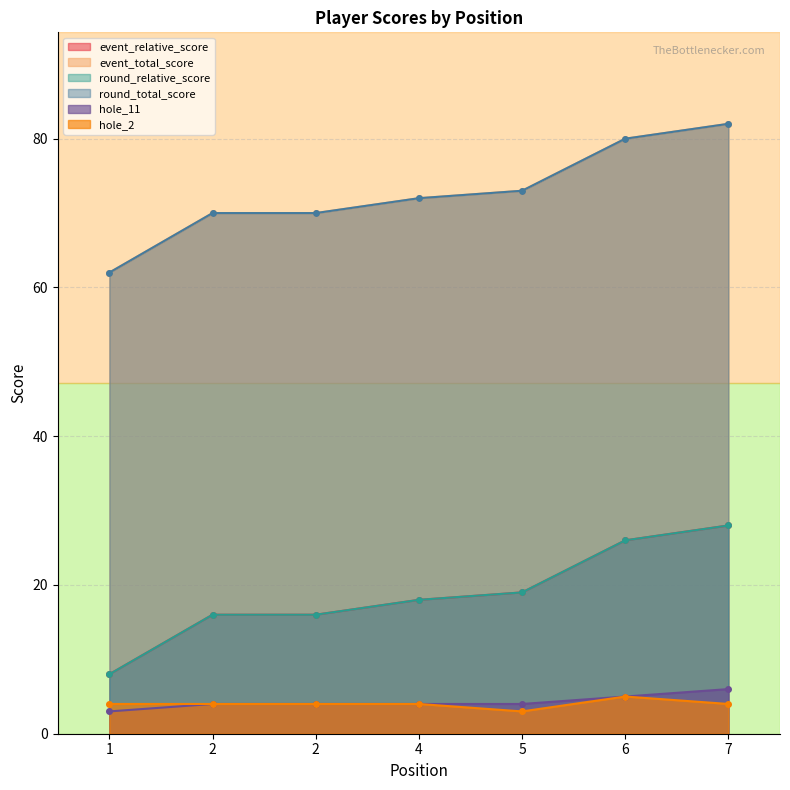

What is the sum of the hole_11 values at 1 and 6?

8